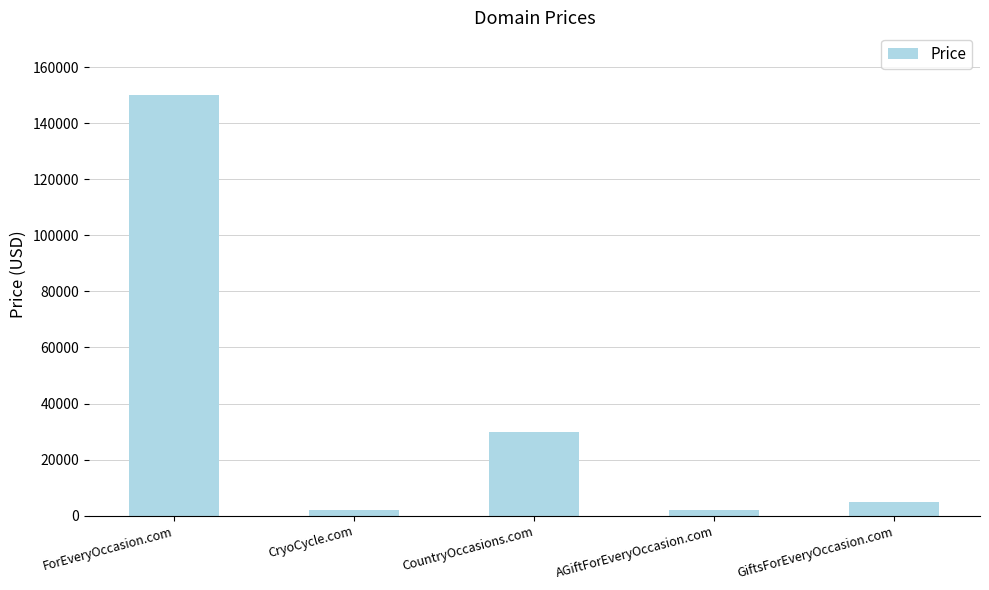

Approximately how many times larger is the value at AGiftForEveryOccasion.com compared to CryoCycle.com?

1.0